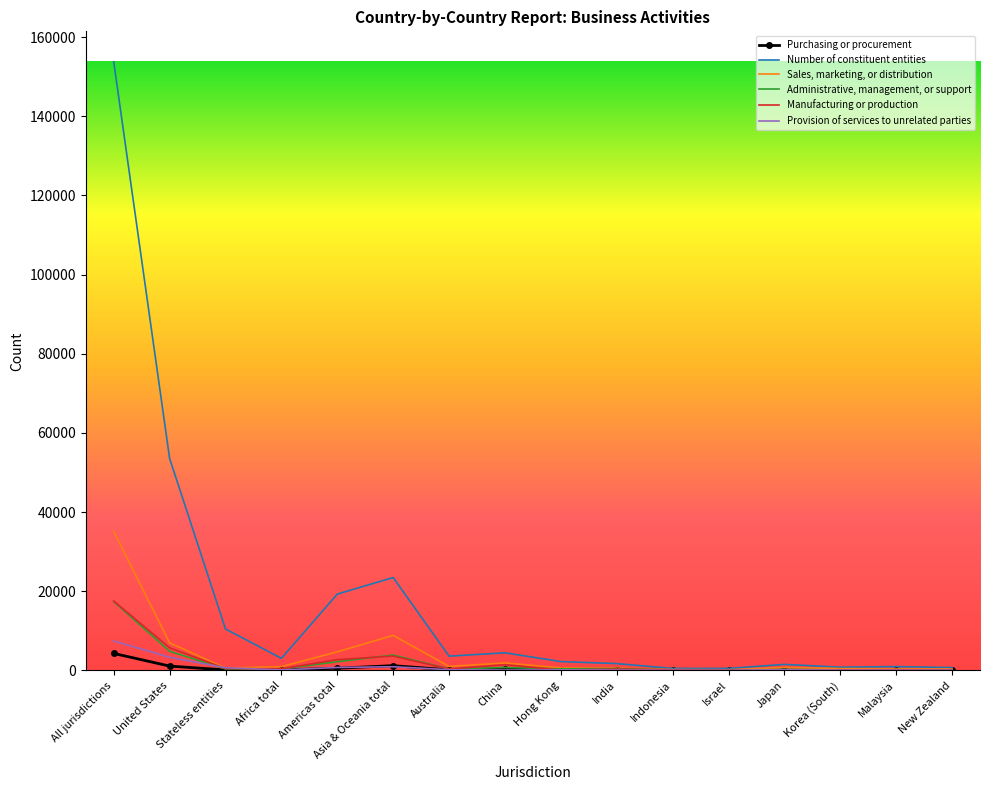

Between which two adjacent categories do Administrative, management, or support and Provision of services to unrelated parties first intersect?

United States and Stateless entities